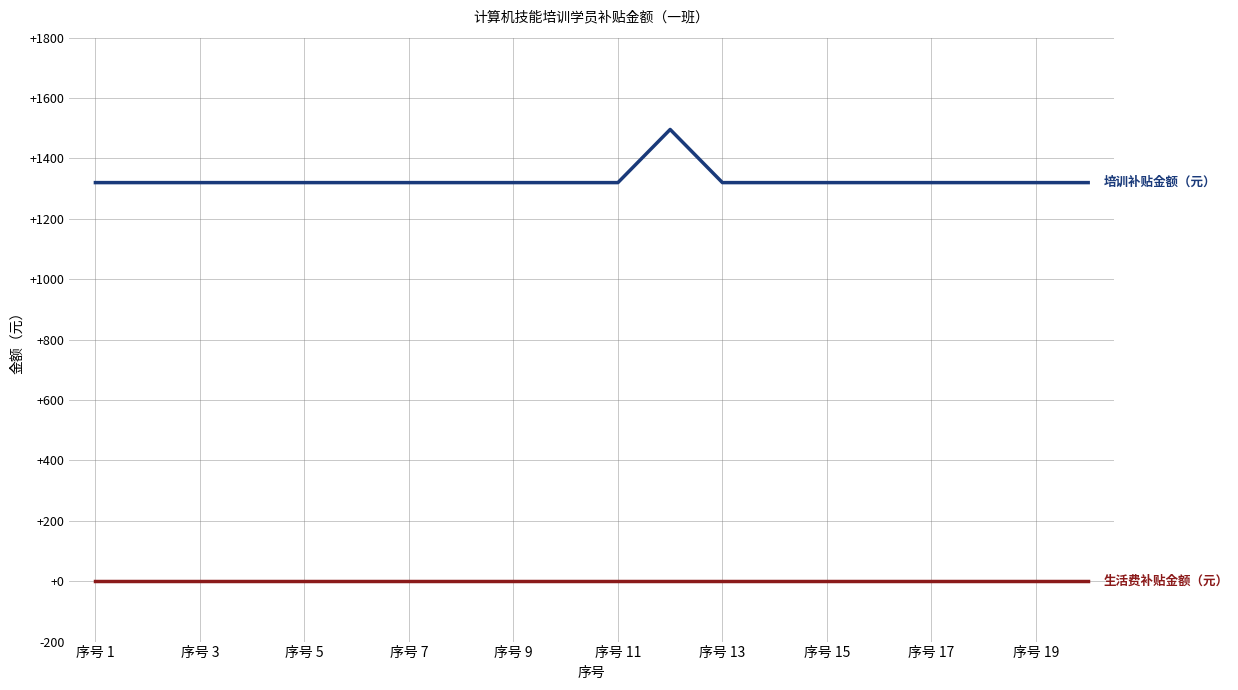

How many lines are shown in the chart?

2